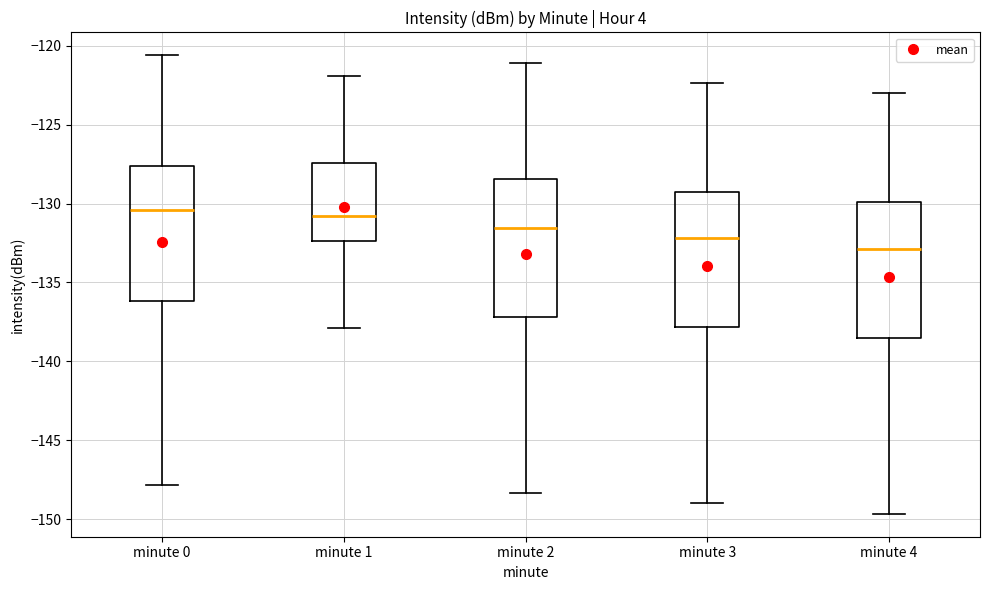

Reading left to right, read every box against the y-axis: the position of its median line, the range the box covers, and the ends of its whiskers. The values are not printed on the chart, so give them approximately, as read against the axis.

minute 0: median -130.5, box -136.0 to -127.5, whiskers -148.0 to -120.5
minute 1: median -131.0, box -132.5 to -127.5, whiskers -138.0 to -122.0
minute 2: median -131.5, box -137.0 to -128.5, whiskers -148.5 to -121.0
minute 3: median -132.0, box -138.0 to -129.0, whiskers -149.0 to -122.5
minute 4: median -133.0, box -138.5 to -130.0, whiskers -149.5 to -123.0